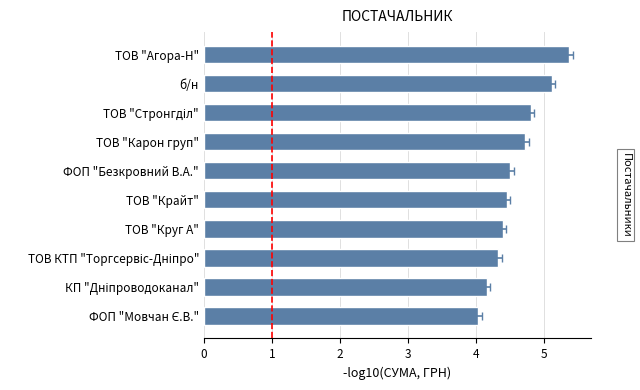

What is the difference between the maximum and minimum values?

1.3